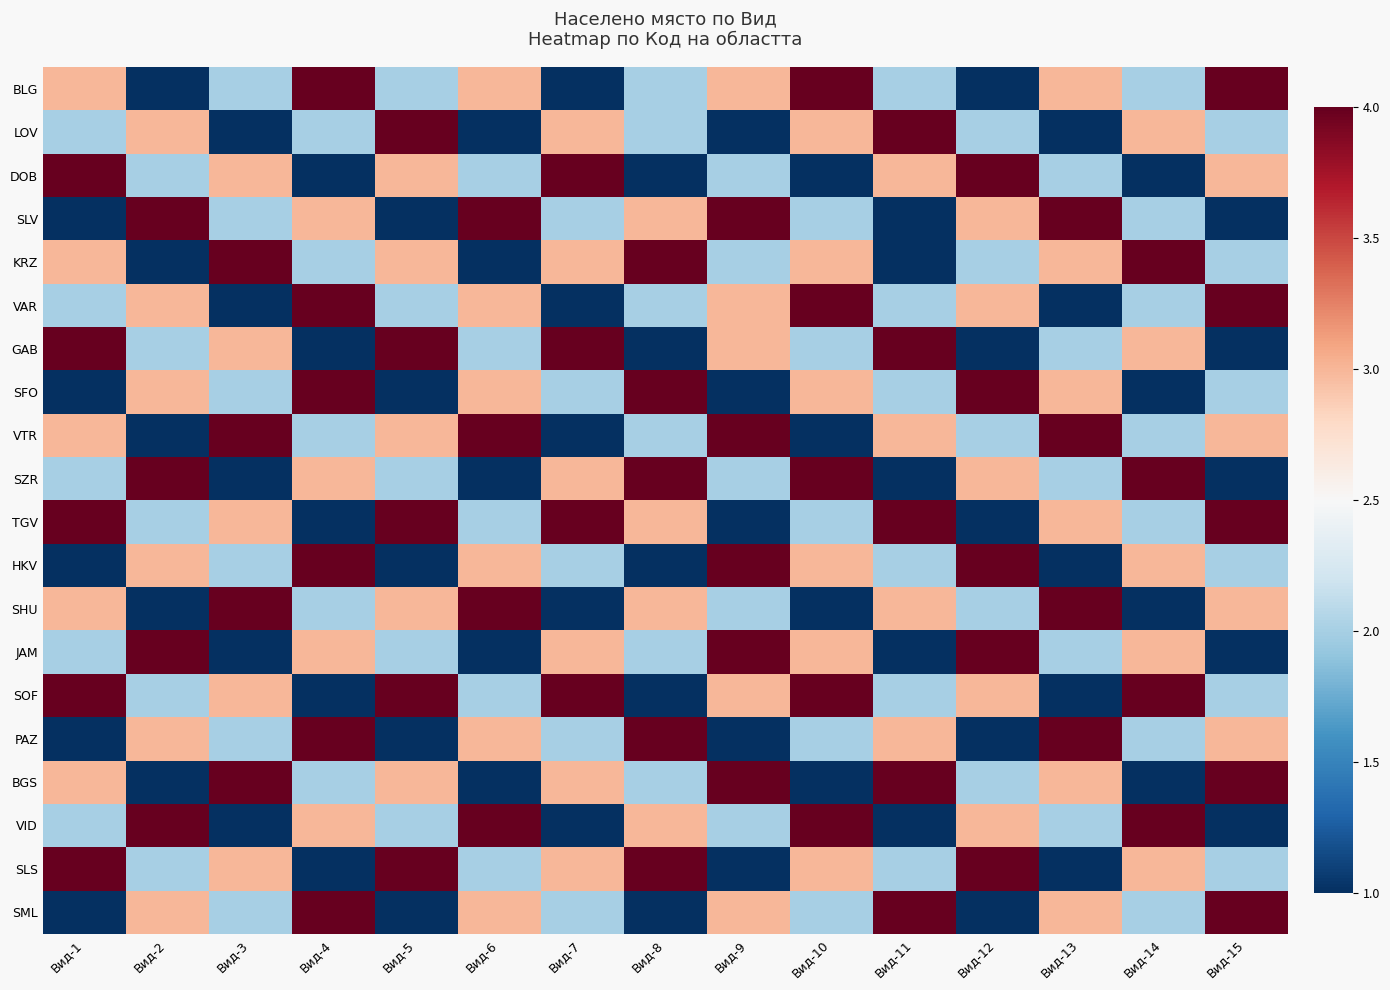

Which has a higher value, Вид-10 or Вид-4?

Вид-10